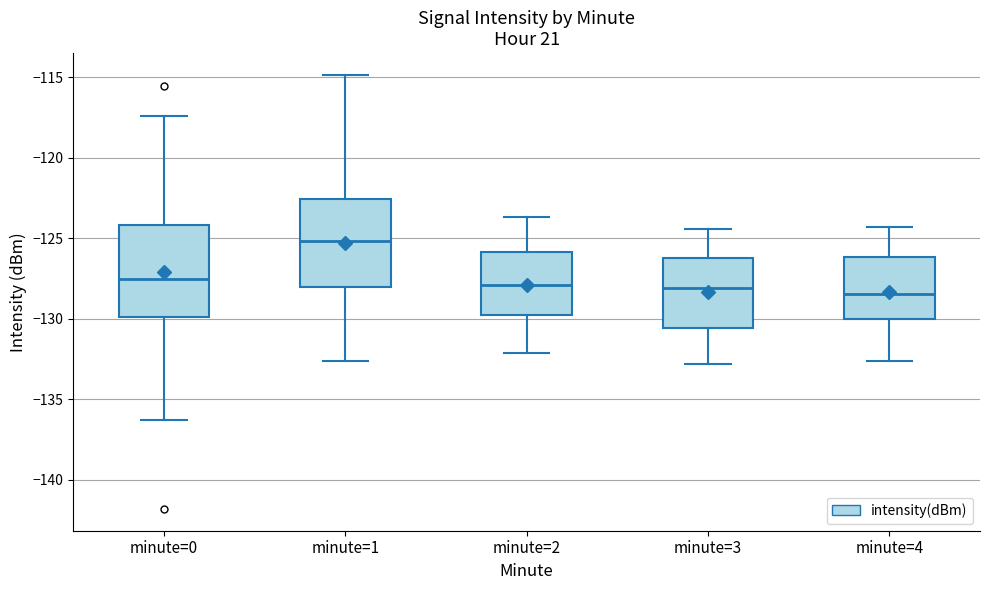

Where does the lower whisker of the box for minute=0 end on the y-axis? The values are not printed on the chart, so give them approximately, as read against the axis.

-136.5